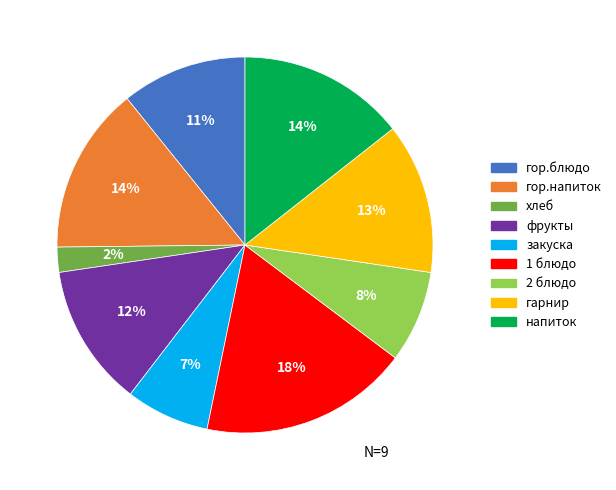

Is there any slice that represents more than half of the pie?

No